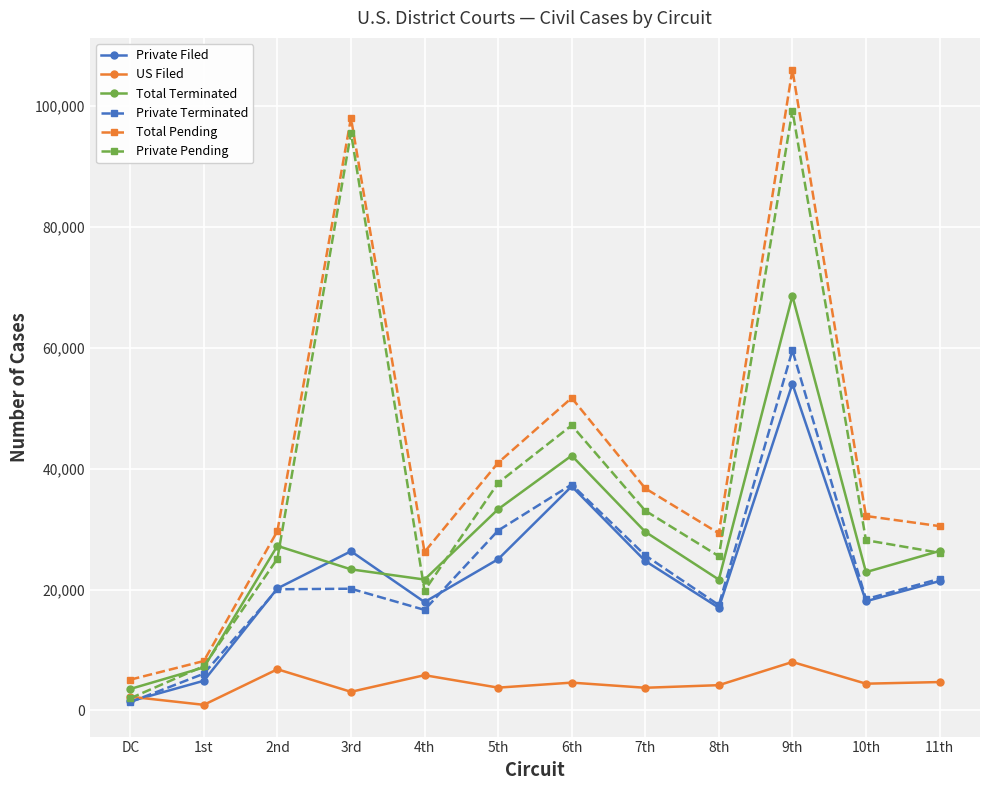

Rank the series at 4th from highest to lowest value.

Total Pending, Total Terminated, Private Pending, Private Filed, Private Terminated, US Filed